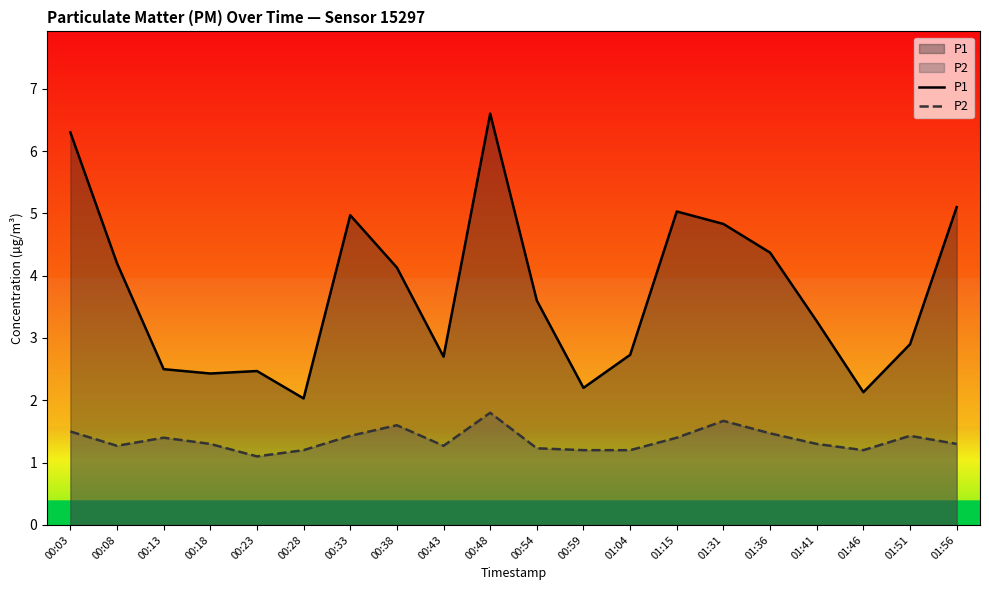

How many lines are shown in the chart?

2